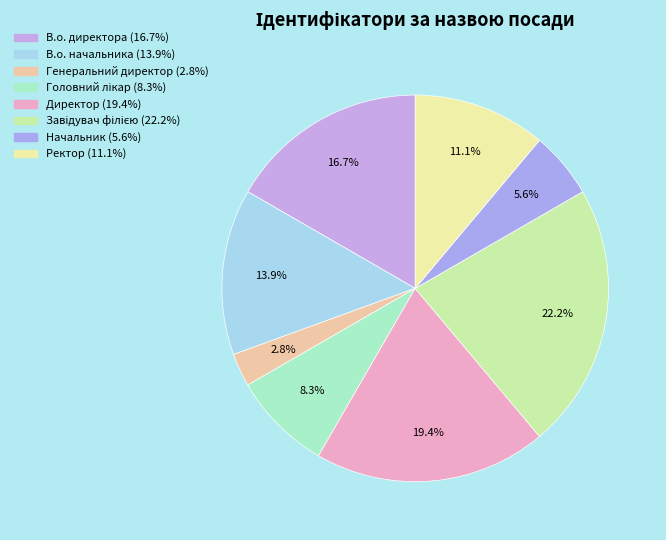

Count the number of slices in the pie.

8